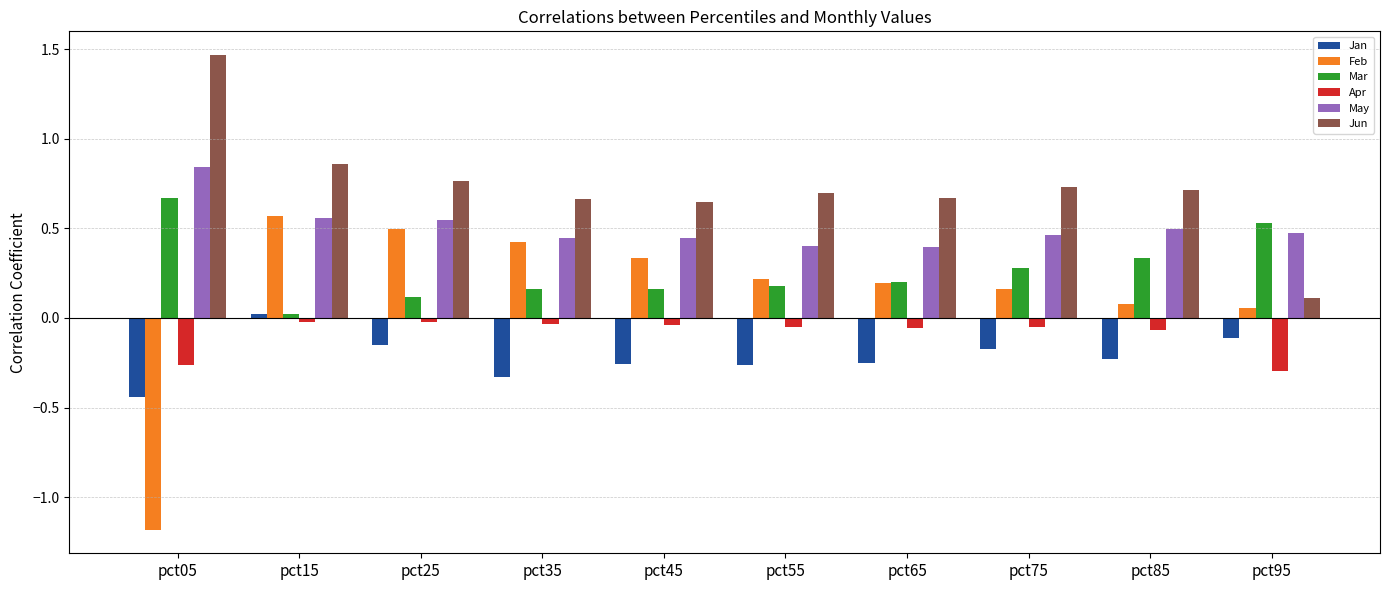

At how many categories does at least one series exceed 0?

10